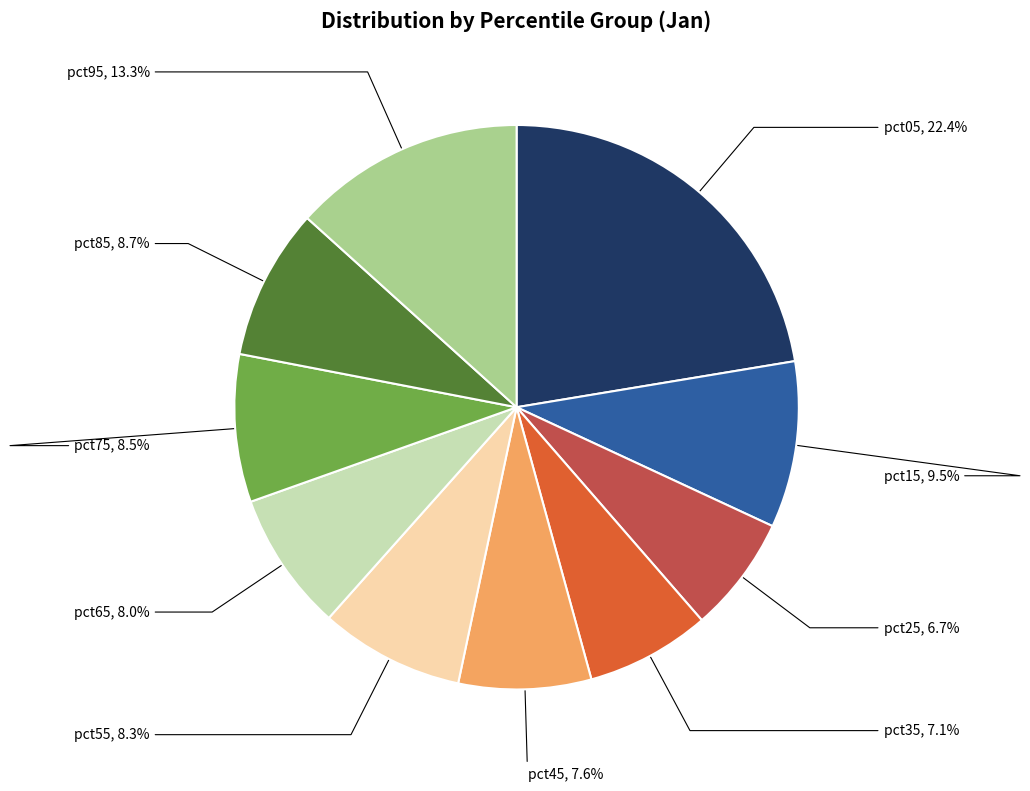

To the nearest percent, what is the average slice percentage?

10%